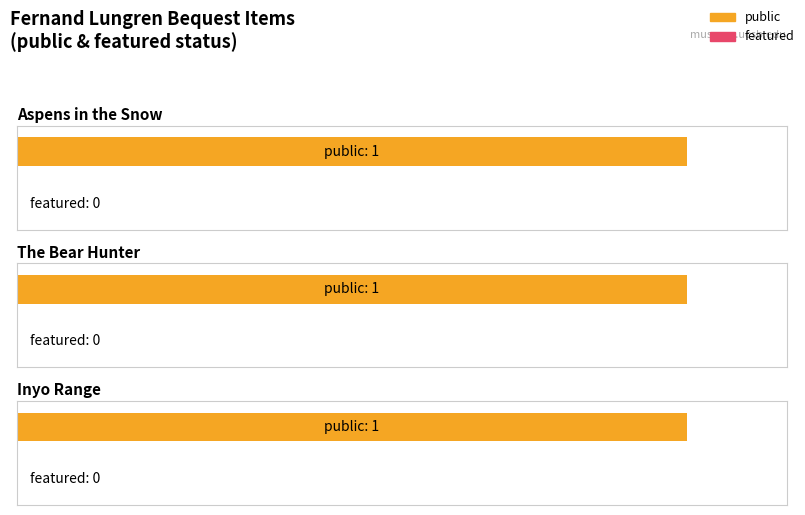

At which label does public reach its peak?

Aspens in the Snow